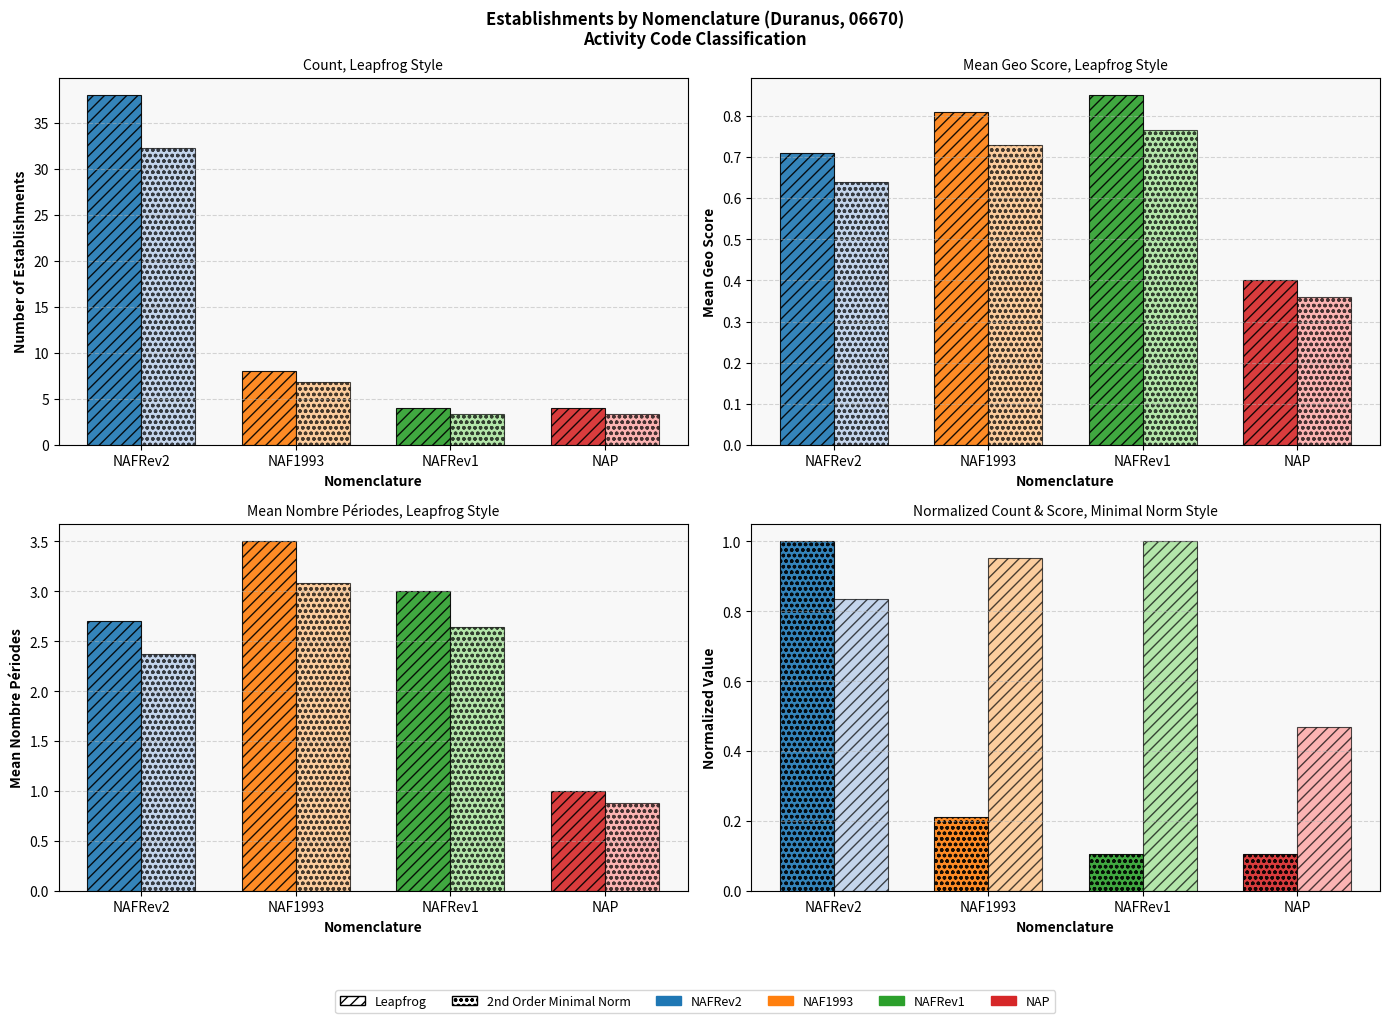

What is the label of the 3rd bar from the right?

NAF1993